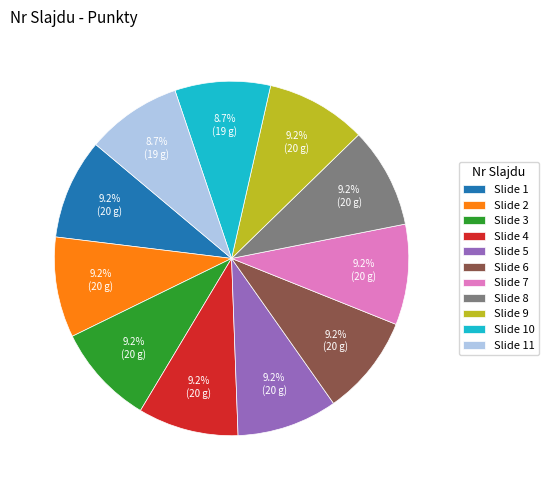

What percentage is NOT represented by Slide 9?

90.8%